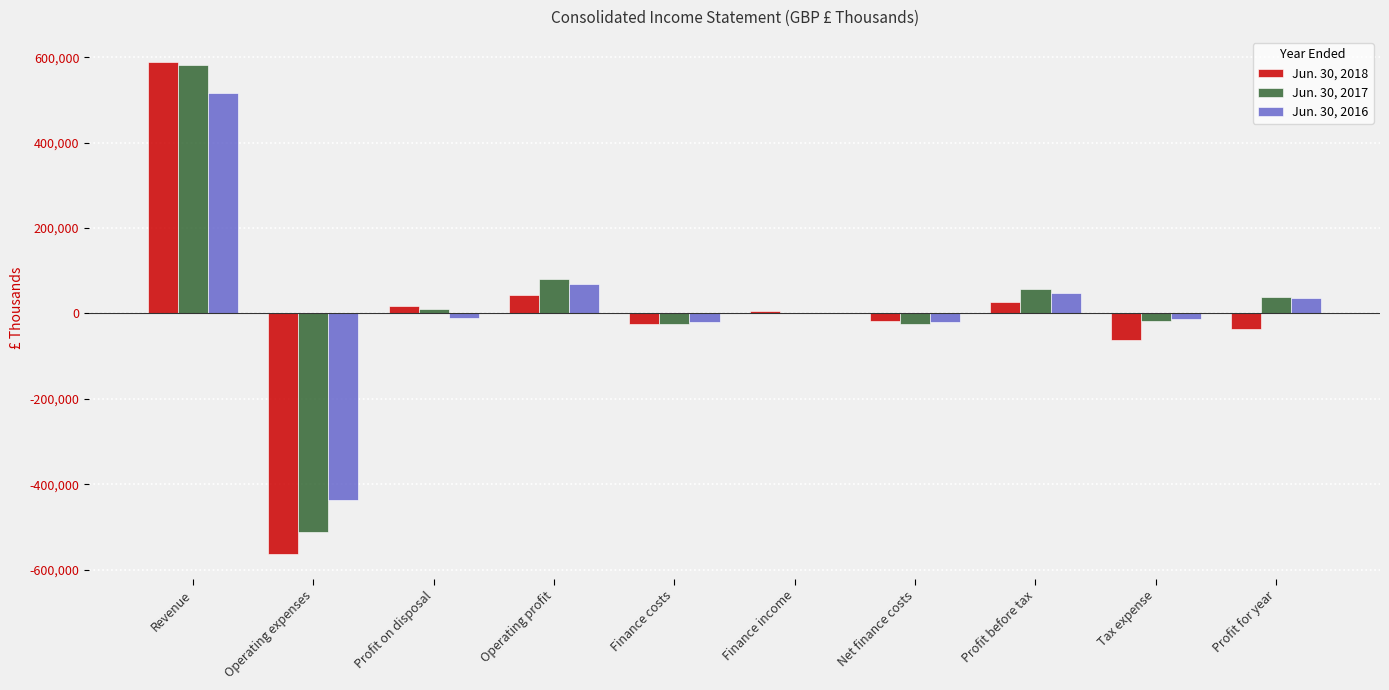

What is the greatest value displayed?

590022